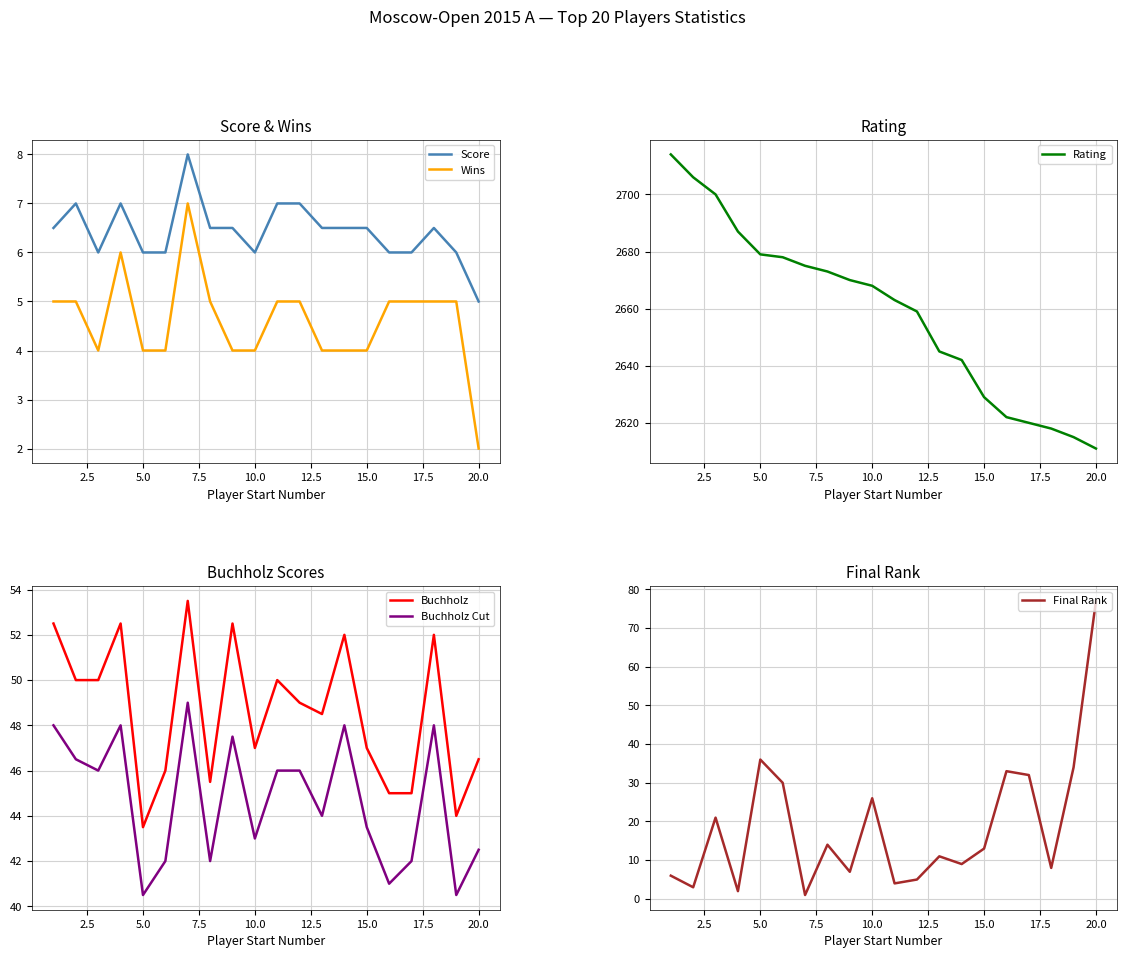

How many times do Final Rank and Buchholz cross each other?

1